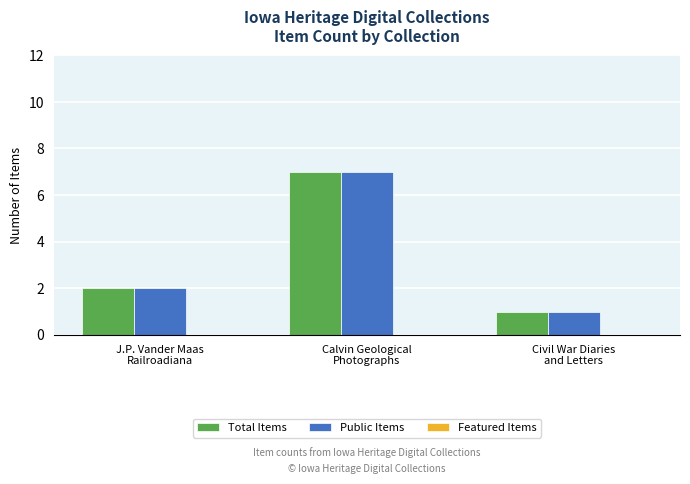

Which category has the lowest value across all series?

Civil War Diaries
and Letters